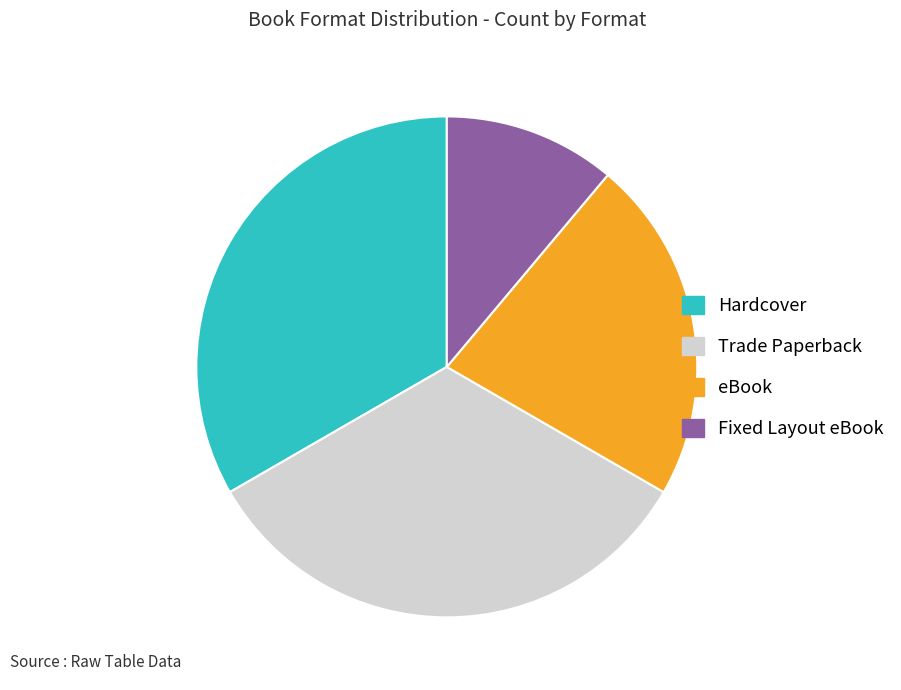

Do Trade Paperback and Fixed Layout eBook together represent more than half of the pie?

No